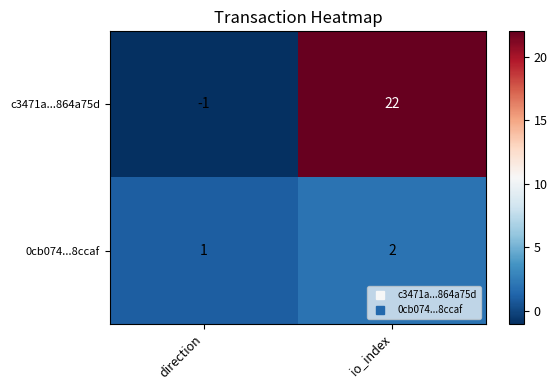

At which category is the sum across all series the highest?

io_index